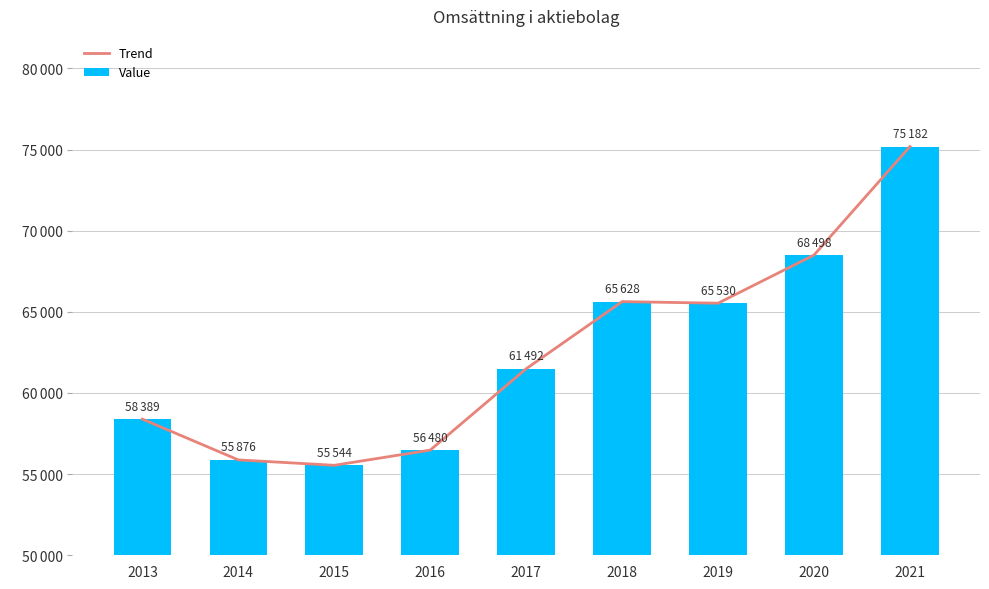

List the series in order of their peak value, highest first.

Trend, Value